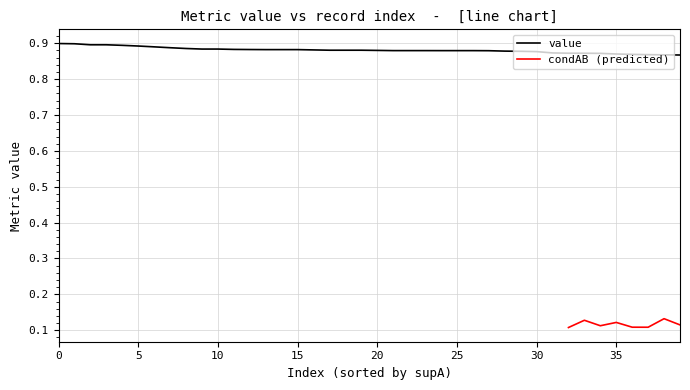

Is it true that value equals 0.3 at 20?

False